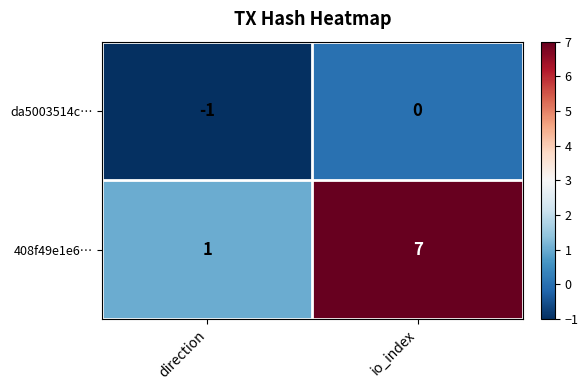

Reading left to right, transcribe all the data shown in this chart.

da5003514c…: -1	0
408f49e1e6…: 1	7